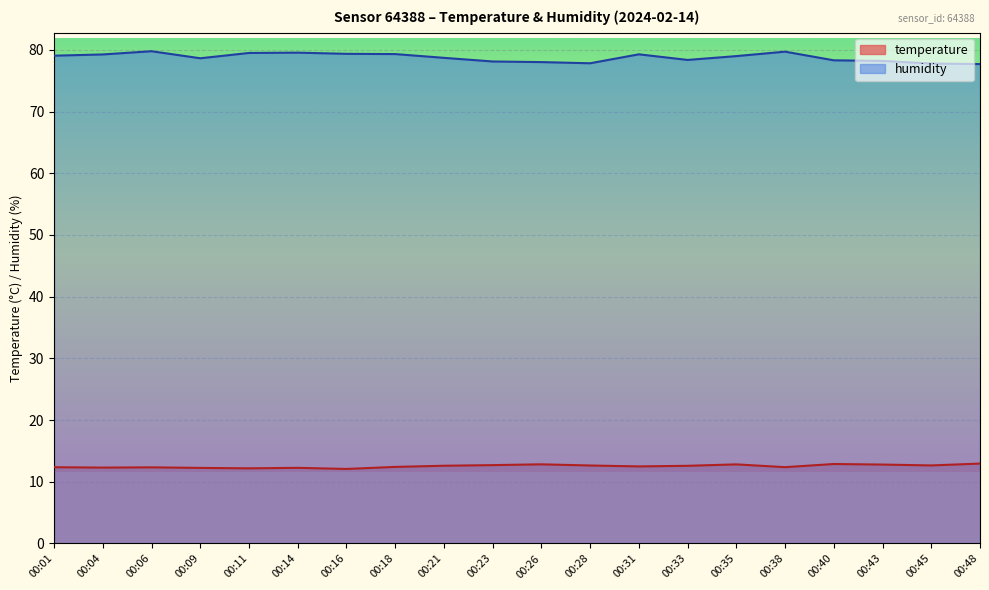

In temperature, how many points are lower than both neighbors (excluding endpoints)?

6